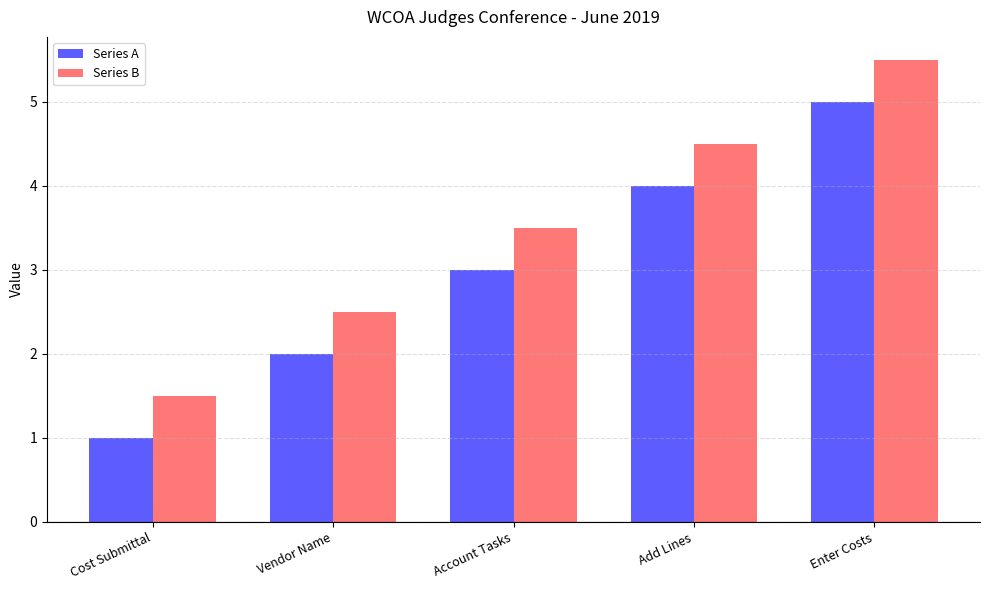

How many distinct data groups are displayed?

2